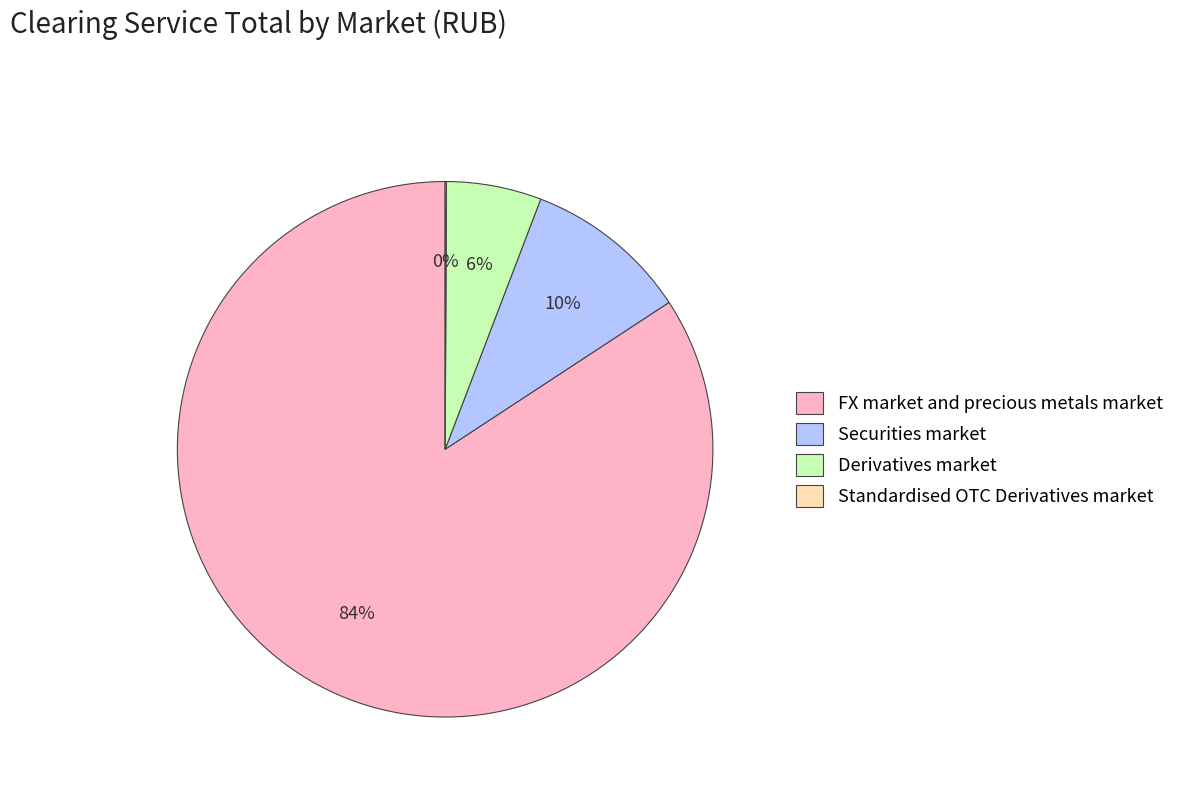

Which slice is the largest?

FX market and precious metals market